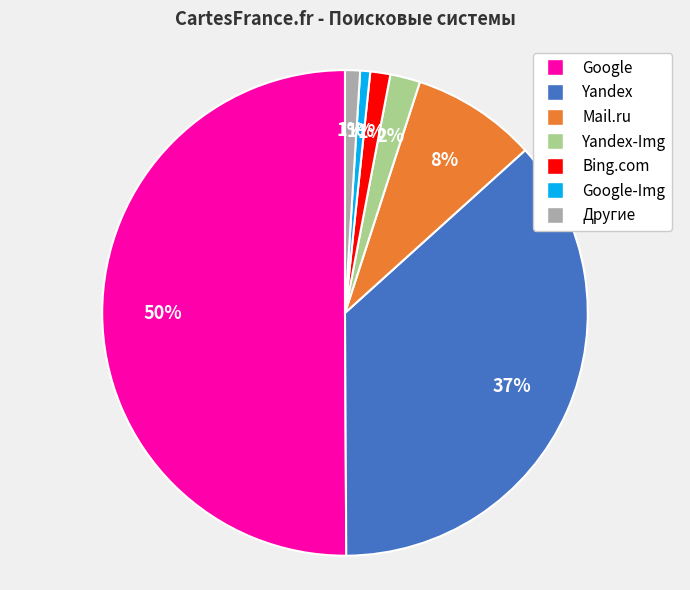

To the nearest percent, what is the average slice percentage?

14%